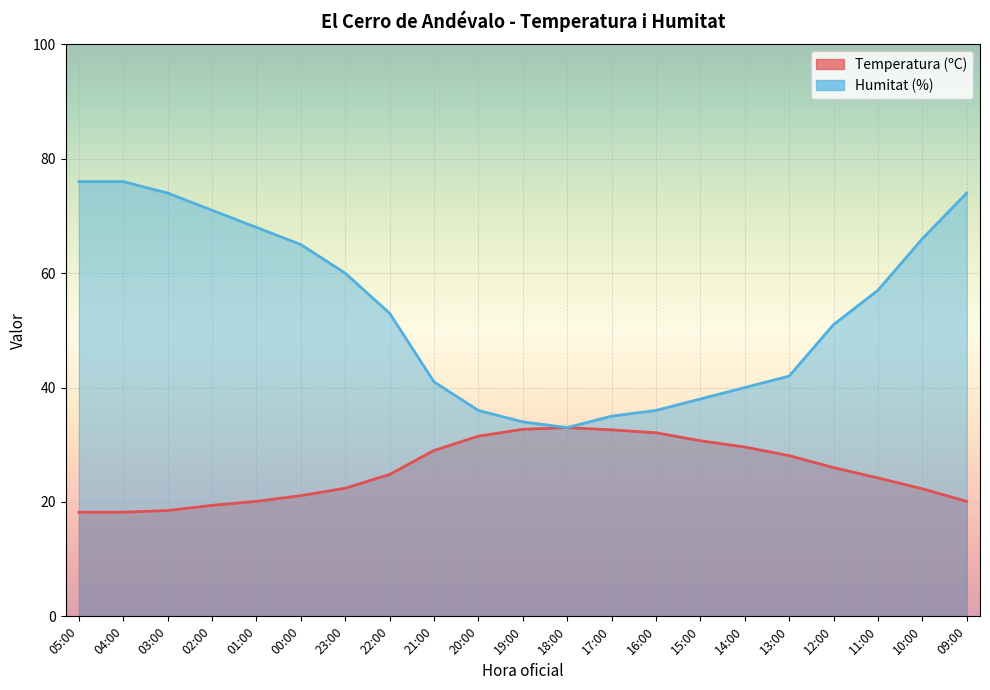

At which label is Humitat (%) closest to 54?

22:00